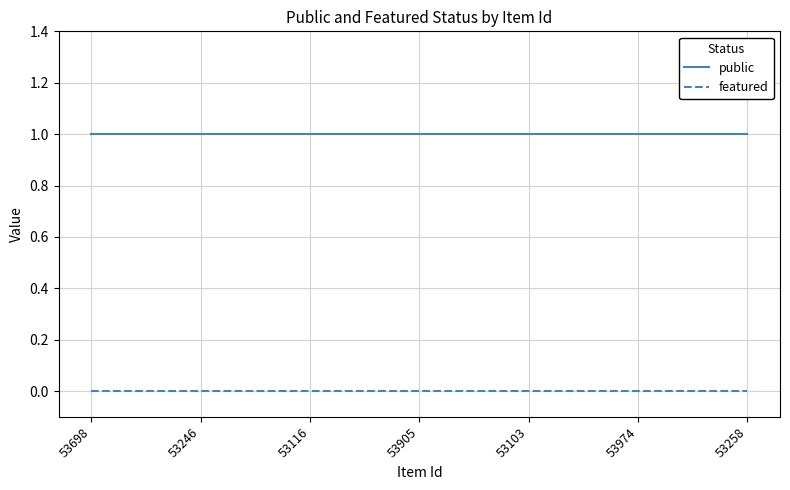

Rank the series by their maximum value, from highest to lowest.

public, featured